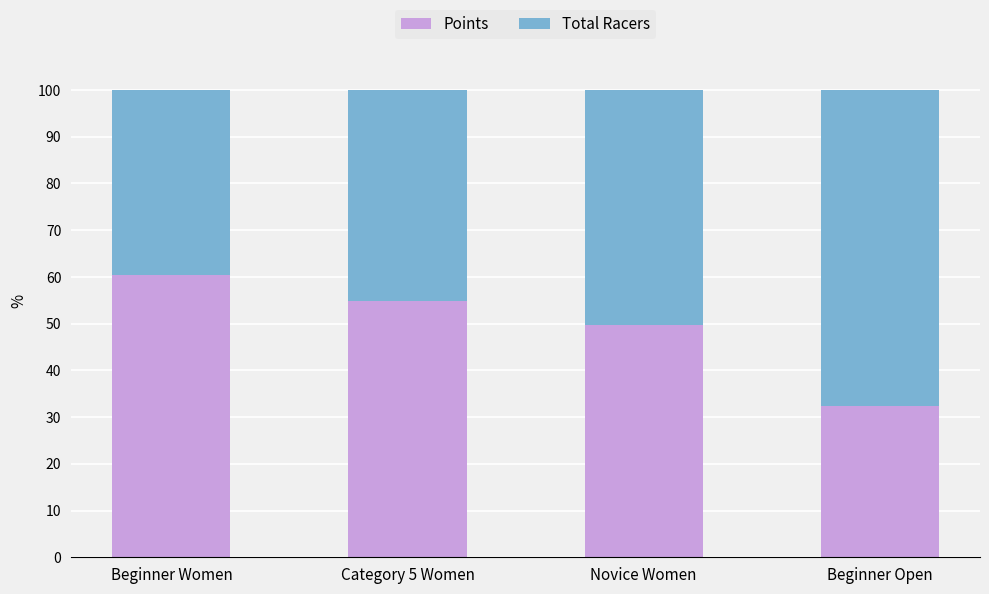

What is the total value across all series at Beginner Women?

100.0